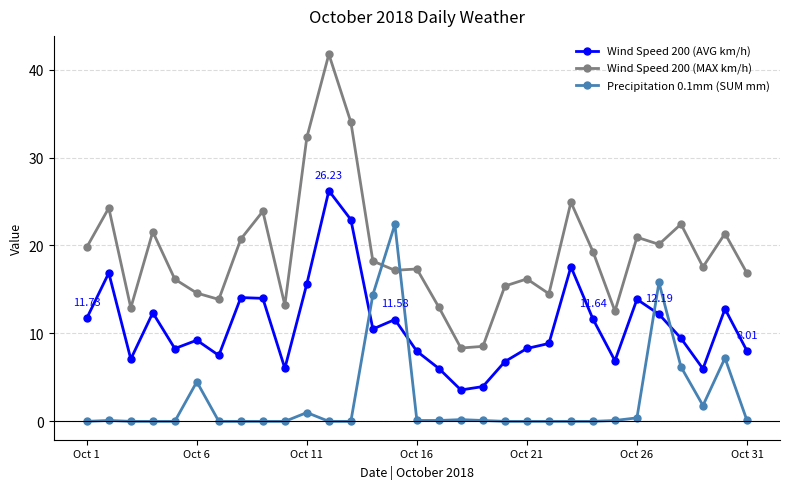

Rank the series by their maximum value, from highest to lowest.

Wind Speed 200 (MAX km/h), Wind Speed 200 (AVG km/h), Precipitation 0.1mm (SUM mm)